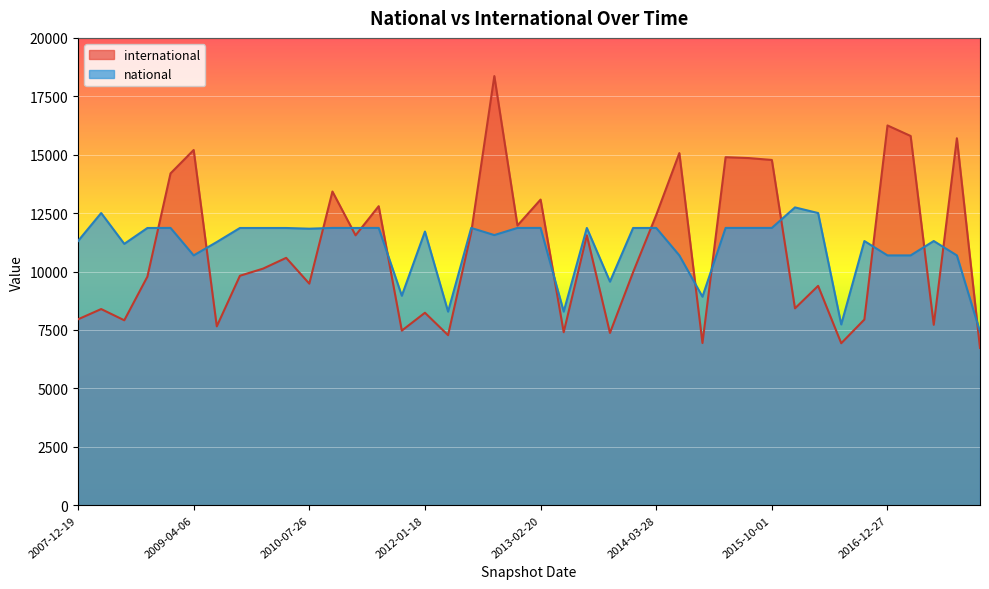

What position from the left is 2010-07-26?

11